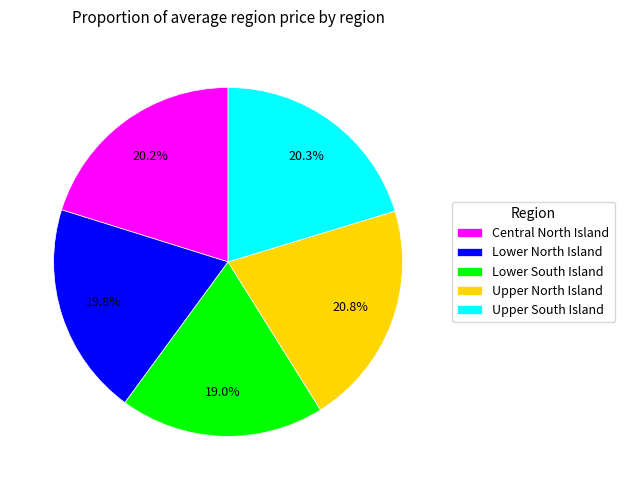

Do Lower North Island and Upper South Island together represent more than half of the pie?

No